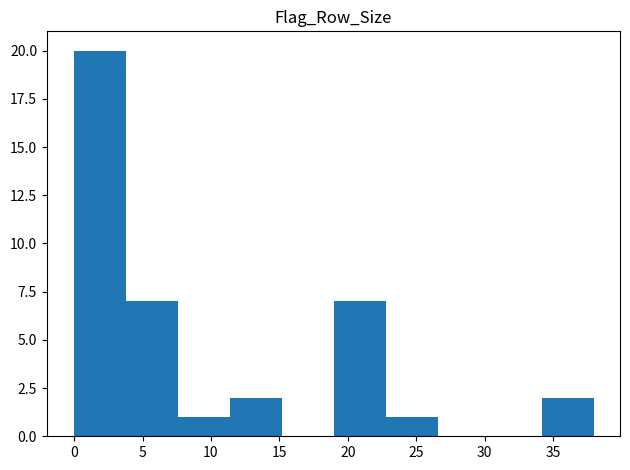

Reading left to right, transcribe this chart: for each bar, give the range it covers on the x-axis and its height. Neither the bar edges nor the heights are printed on the chart, so give them approximately, as read against the axes.

0.0 to 3.8: 20
3.8 to 7.6: 7
7.6 to 11.4: 1
11.4 to 15.2: 2
15.2 to 19.0: 0
19.0 to 22.8: 7
22.8 to 26.6: 1
26.6 to 30.4: 0
30.4 to 34.2: 0
34.2 to 38.0: 2